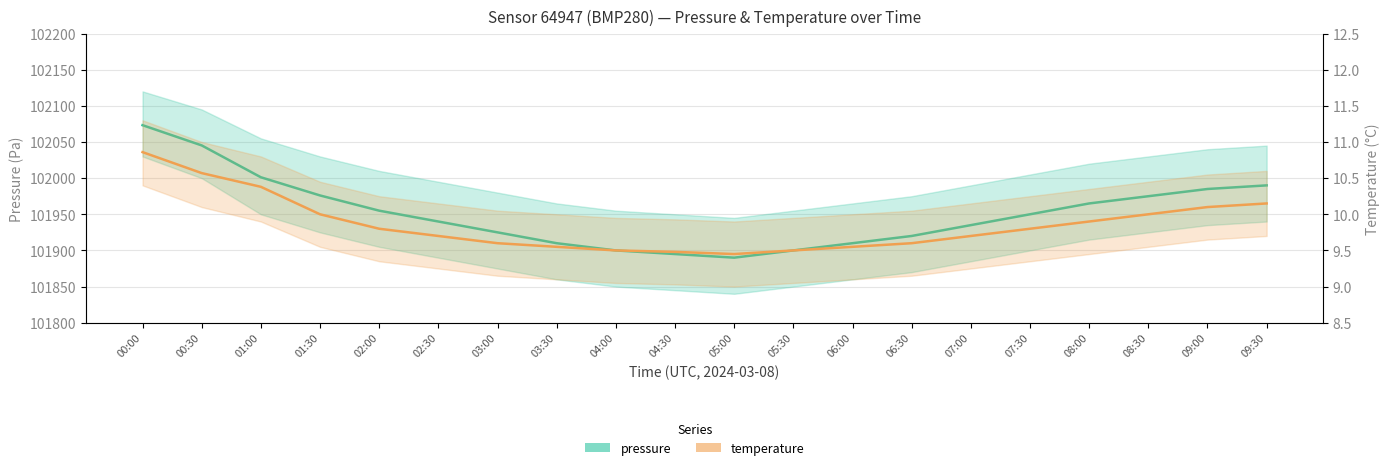

Is the value of pressure at 07:30 greater than the value of temperature at 00:00?

Yes